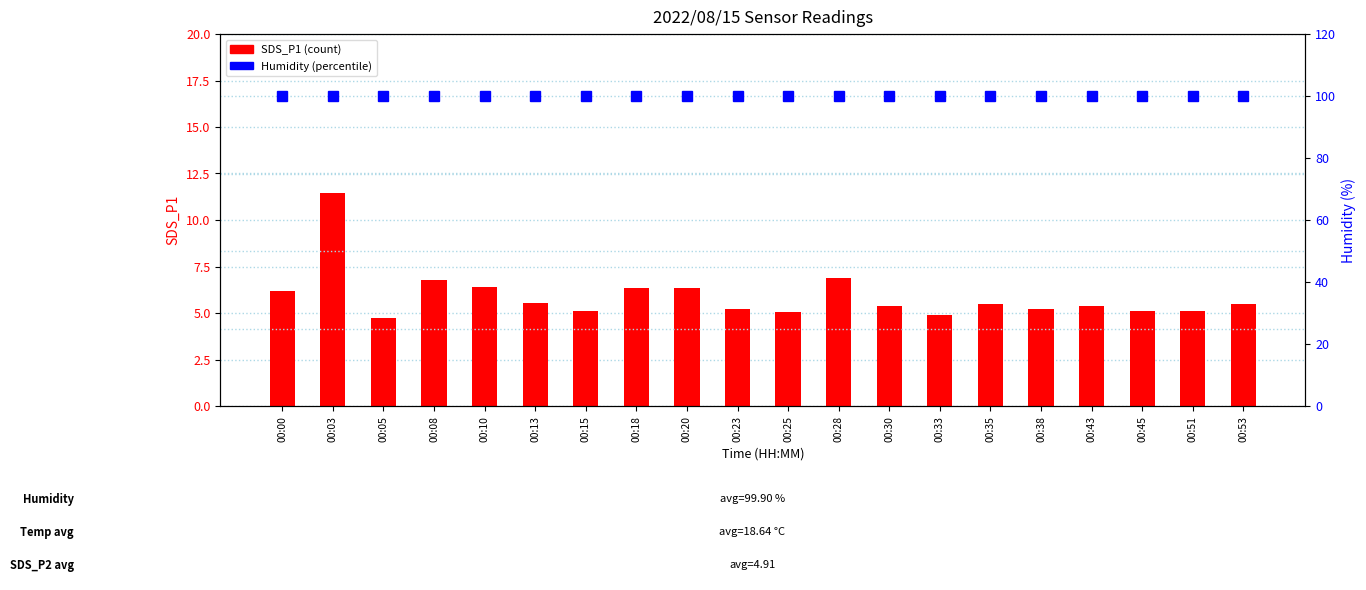

What is the value of the Humidity bar at the 19th from the left?

99.9